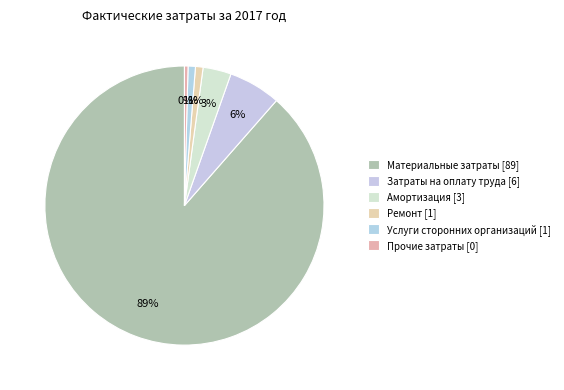

Is Амортизация the majority of the pie?

No